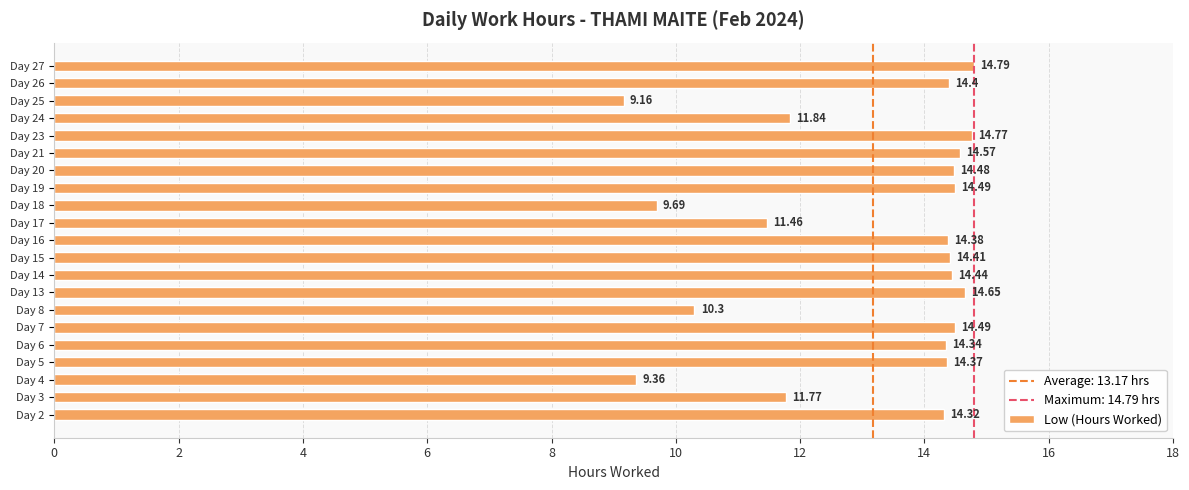

How many bars are there in total?

21